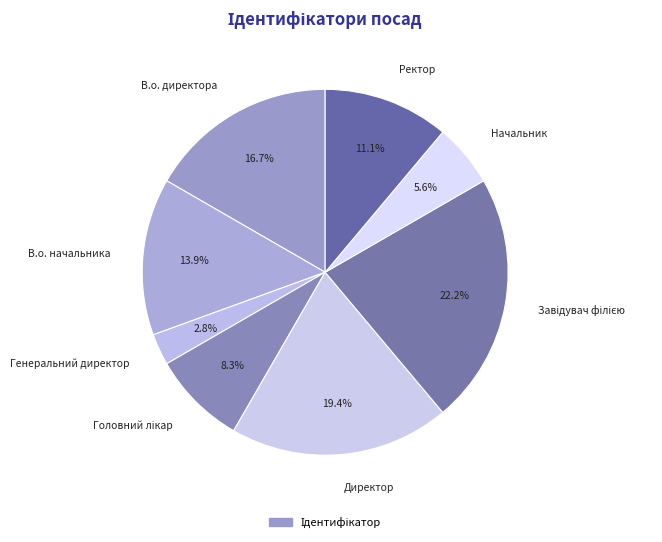

Between Ректор and В.о. начальника, which is larger?

В.о. начальника